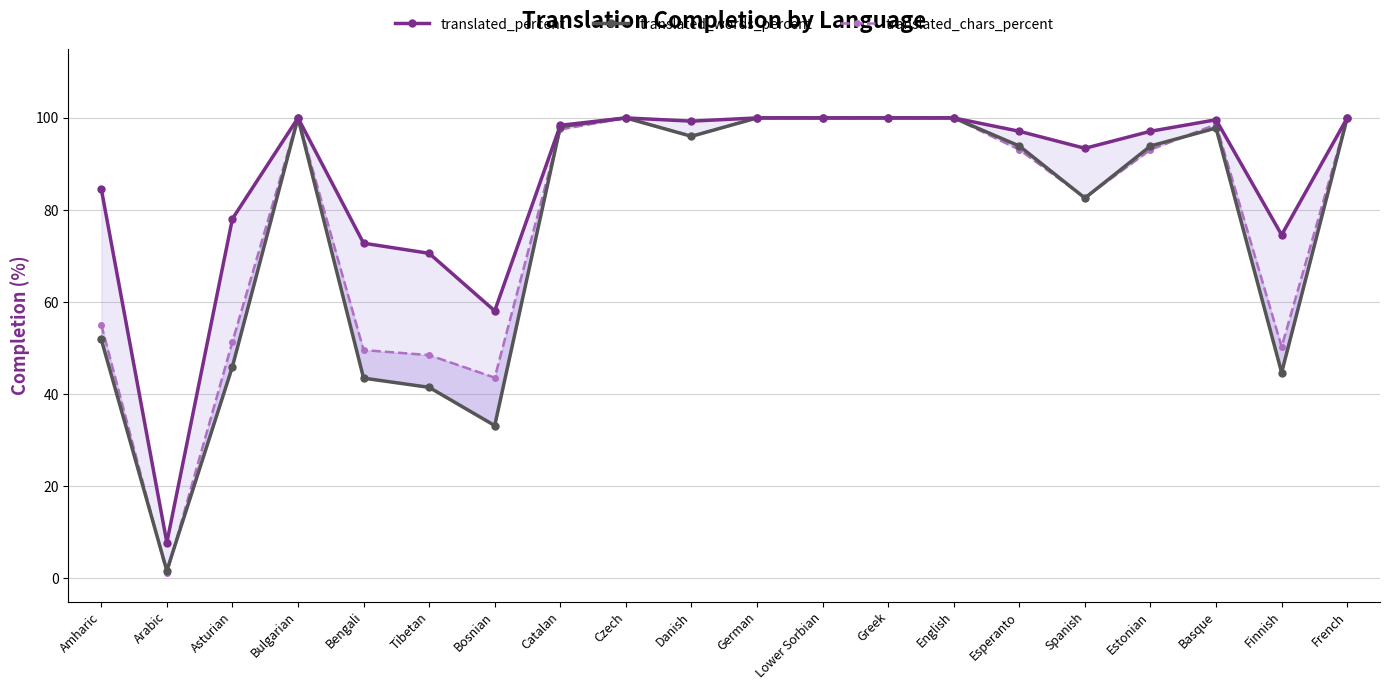

At German, list the series in order from largest to smallest.

translated_percent, translated_words_percent, translated_chars_percent